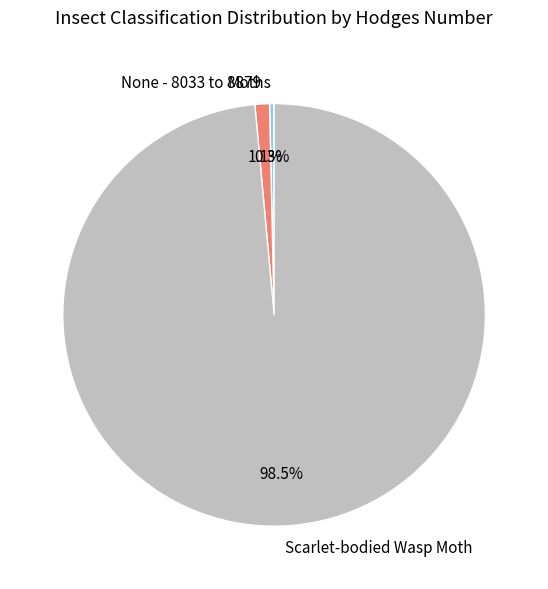

What is the largest slice in the pie chart?

Scarlet-bodied Wasp Moth